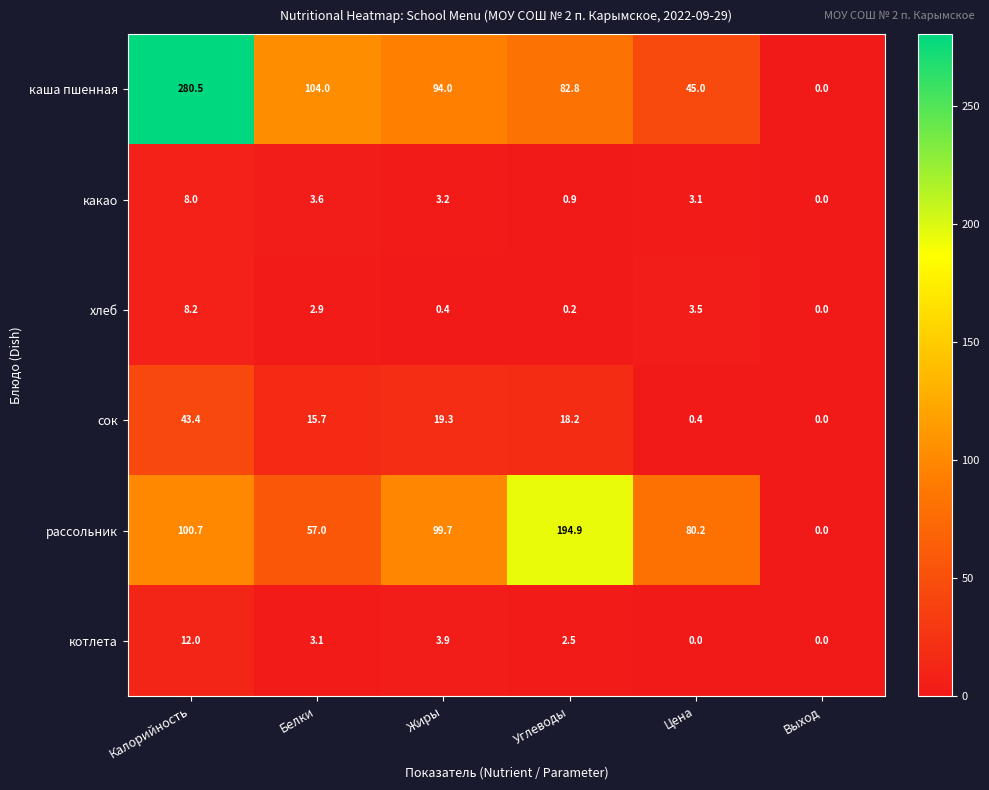

Between Углеводы and Цена, which series saw the biggest shift?

рассольник